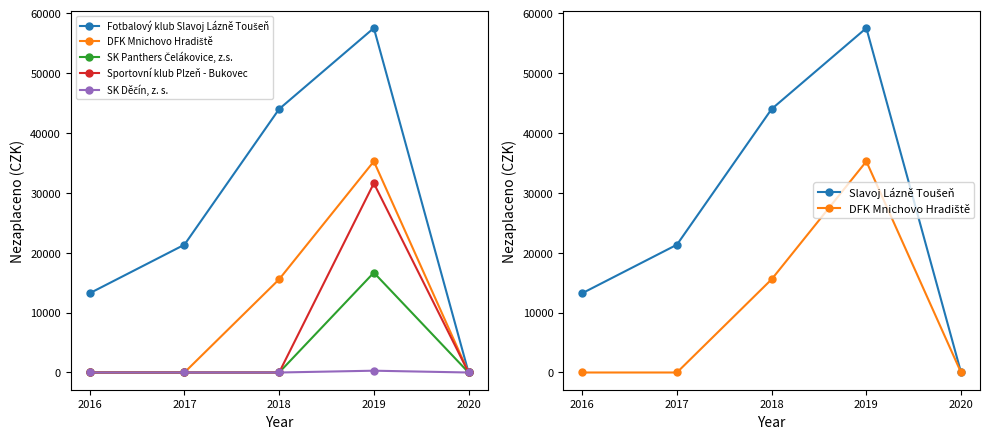

At which category does the chart reach its peak across all series?

2019